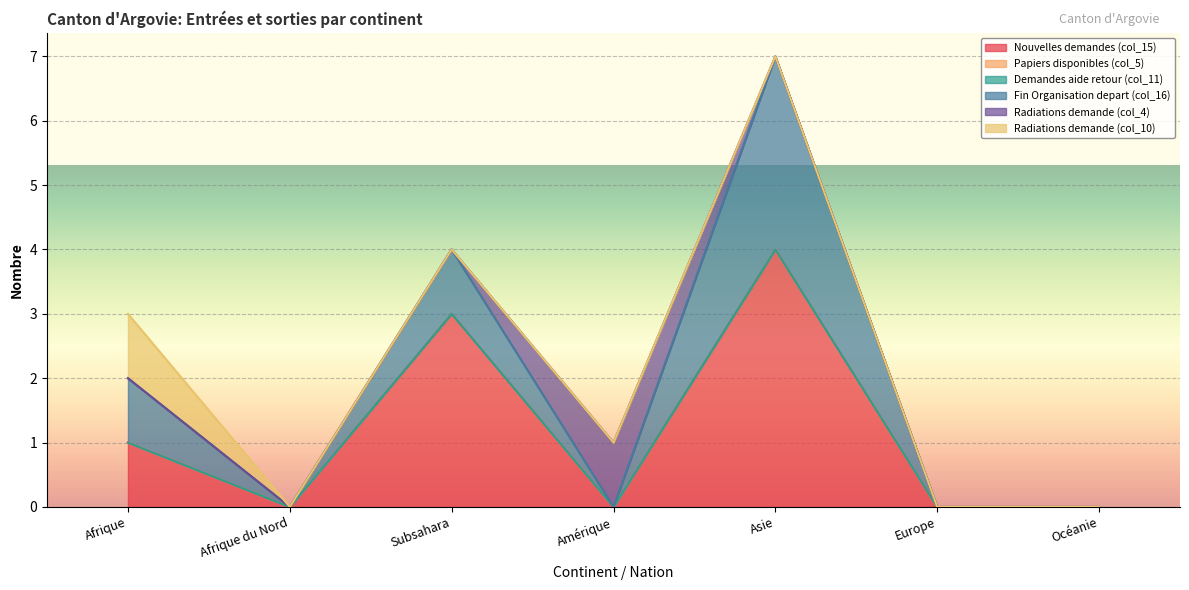

What is the label of the 6th point from the right?

Afrique du Nord